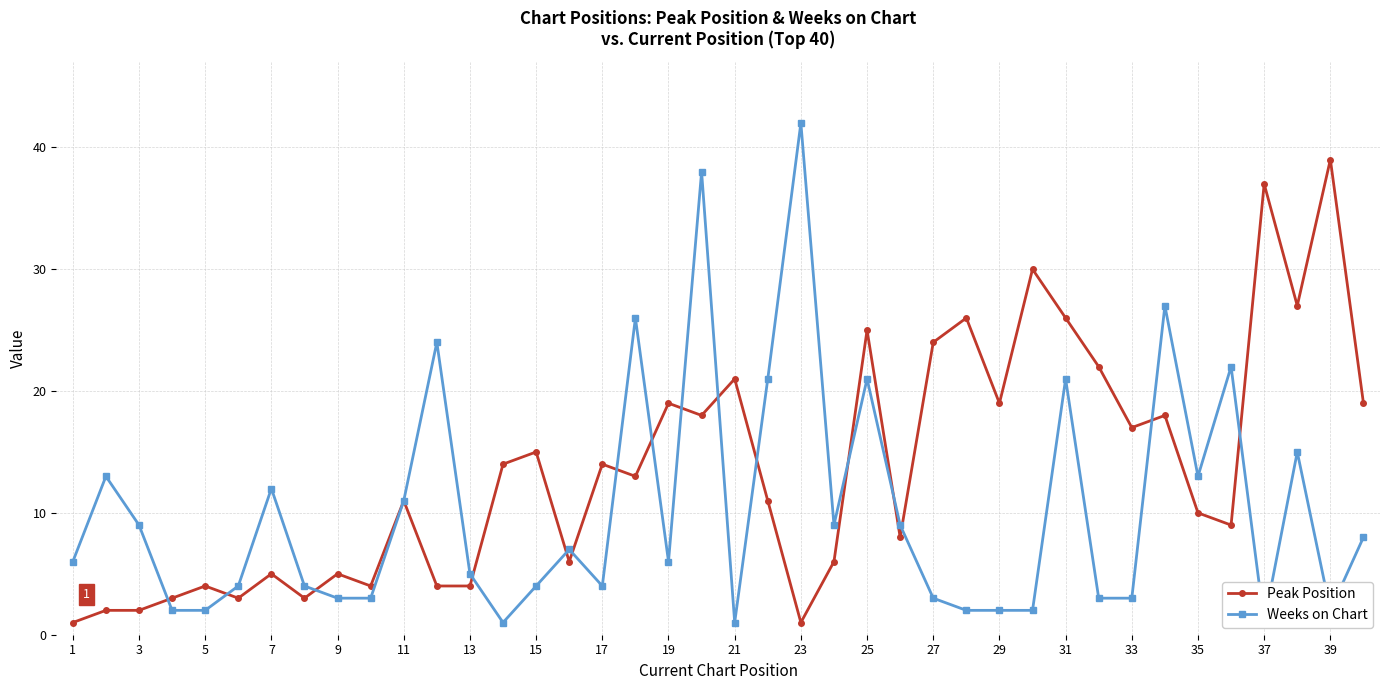

Which category has the highest value in the Peak Position series?

39